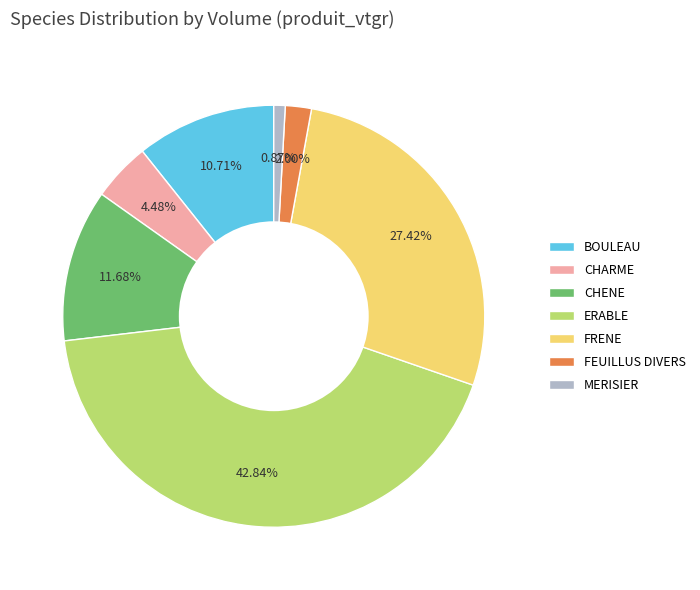

Does ERABLE represent more than half of the total?

No